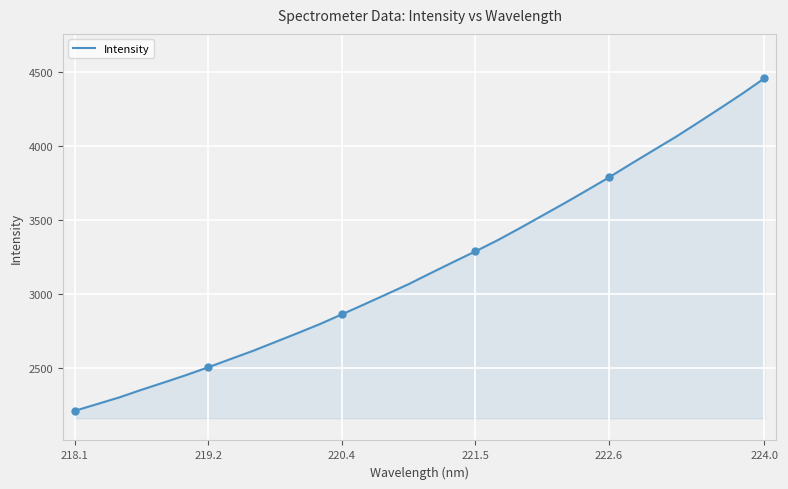

Which category has the highest value in the Intensity series?

224.0